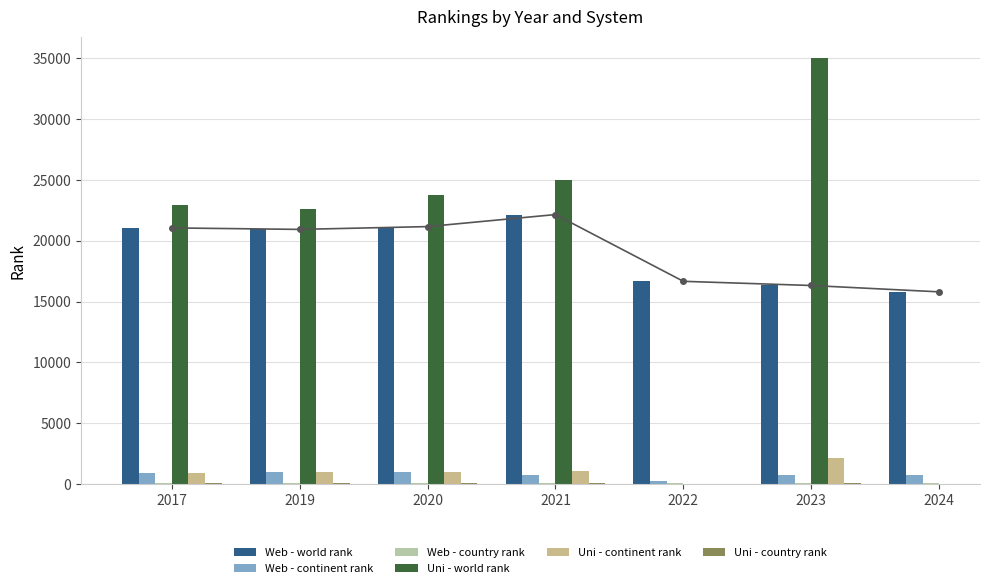

Is it true that Web - world rank equals 16666 at 2022?

True